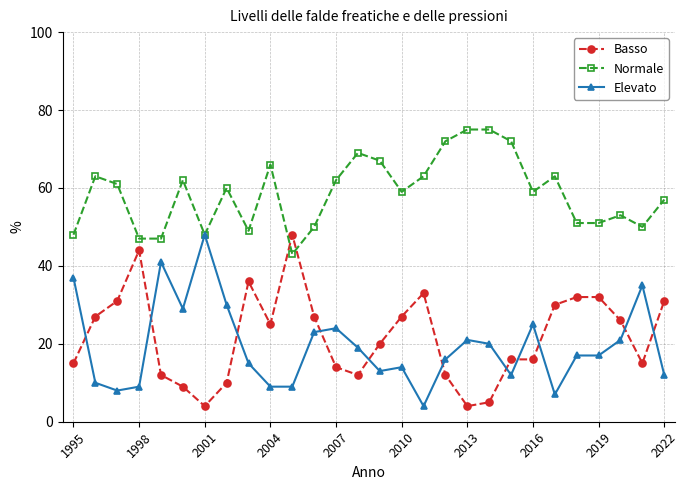

After their last crossing, which series has the higher values: Normale or Basso?

Normale